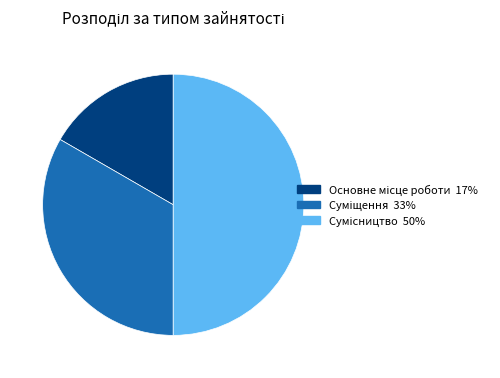

Approximately how many times larger is the value at Суміщення compared to Основне місце роботи?

2.0